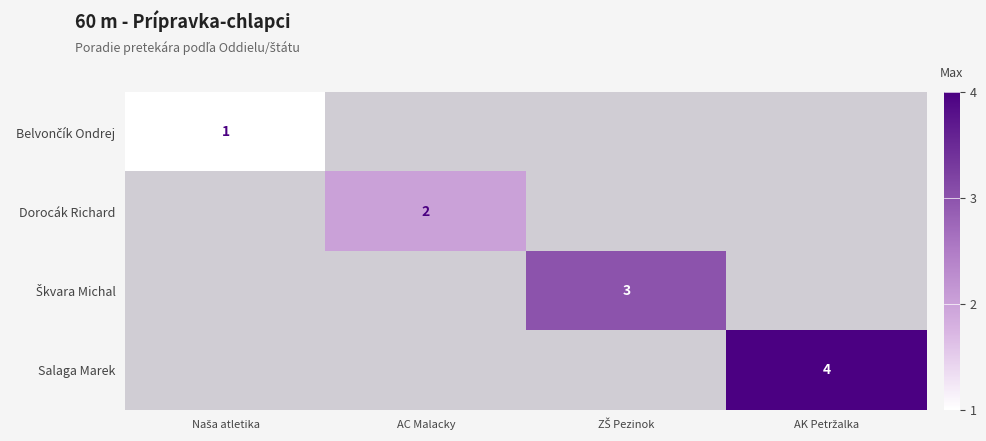

What is the maximum value shown in the chart?

4.0